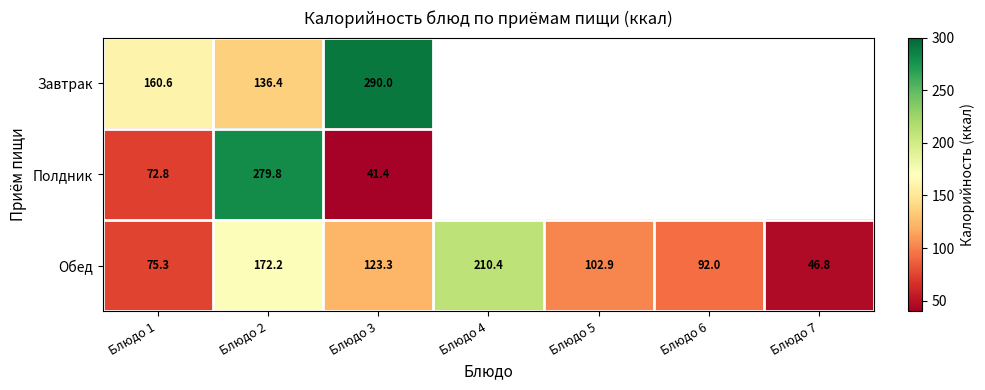

What is the maximum value shown in the chart?

290.0